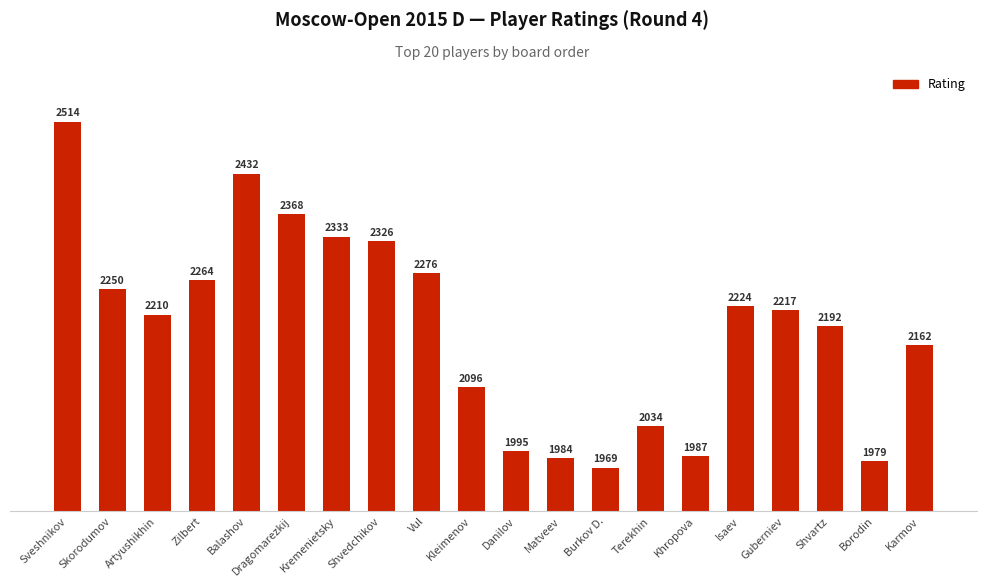

Read the value at Borodin, to the nearest 10.

1980